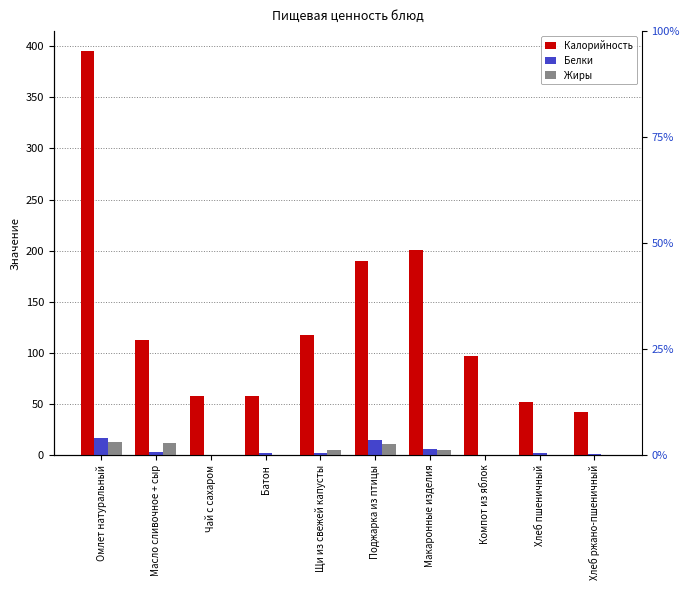

Where is Жиры nearest to the value 6?

Щи из свежей капусты